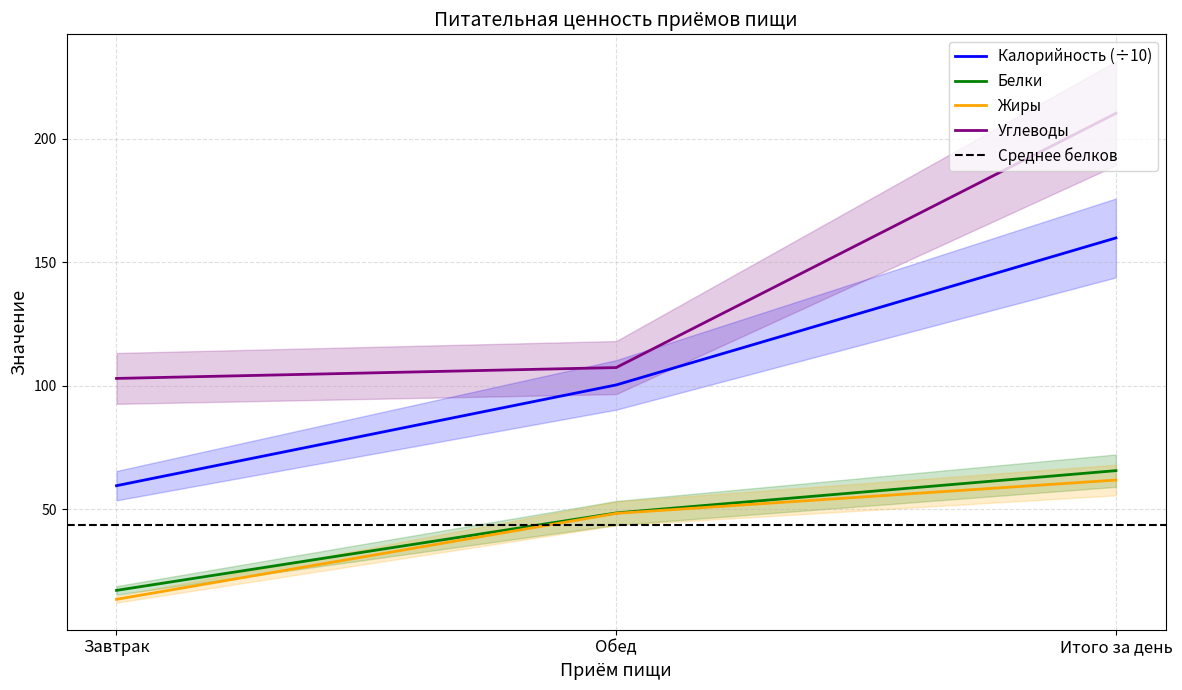

How many lines are shown in the chart?

4